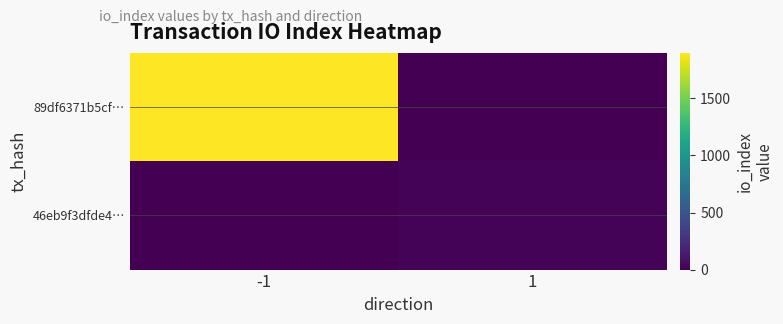

Reading left to right, transcribe all the data shown in this chart.

89df6371b5cf…: -1=1899	1=0
46eb9f3dfde4…: -1=0	1=16